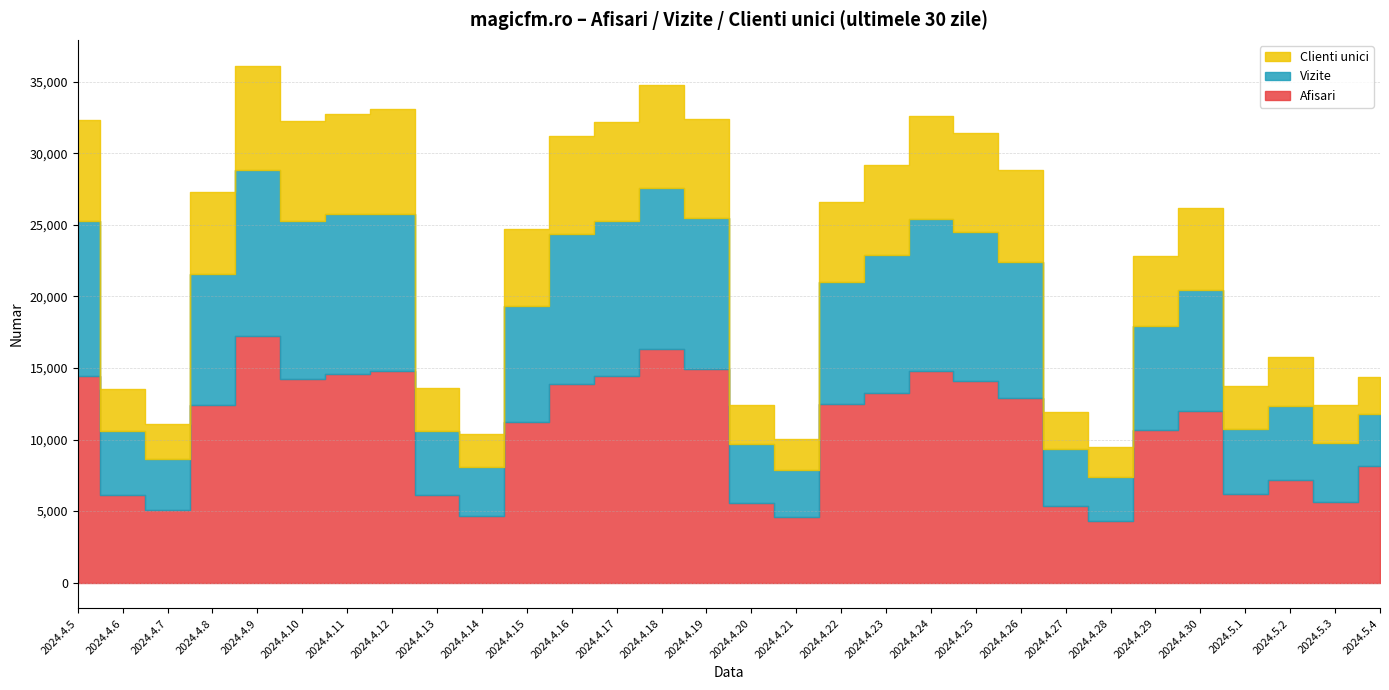

Which category has the highest value across all series?

2024.4.9